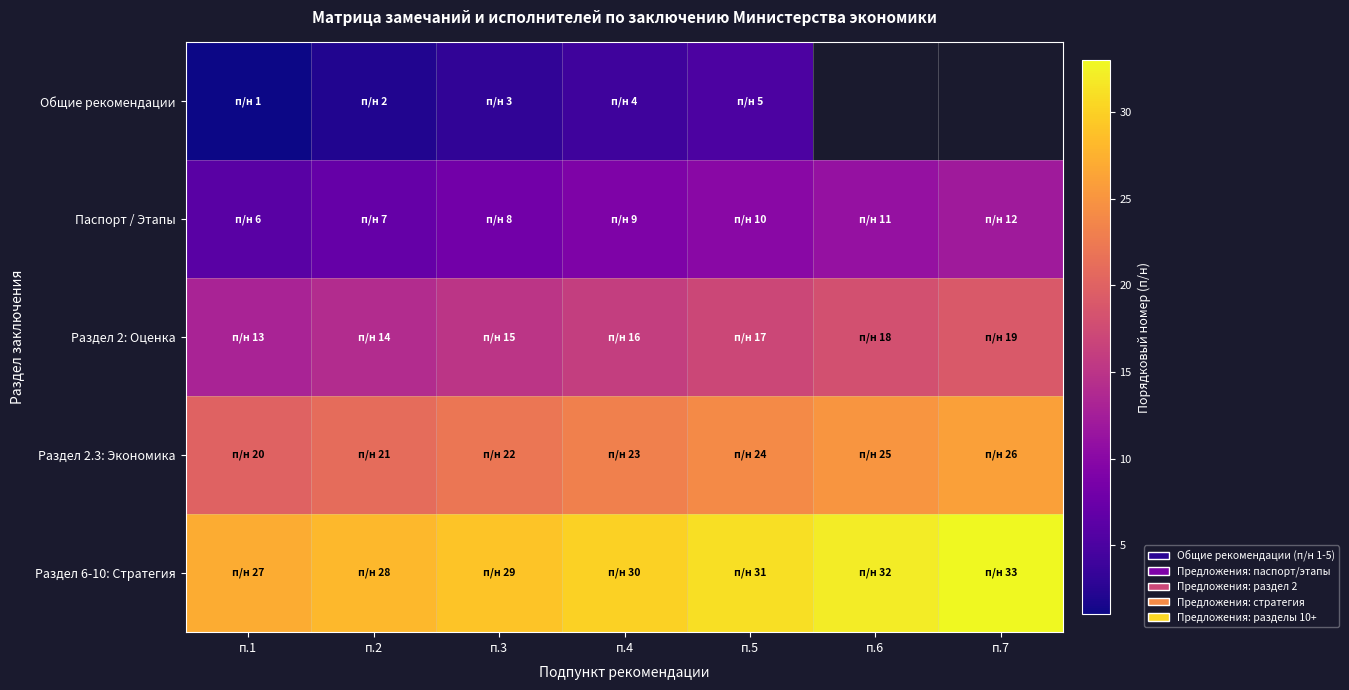

Read the Общие рекомендации value at п.5.

5.0